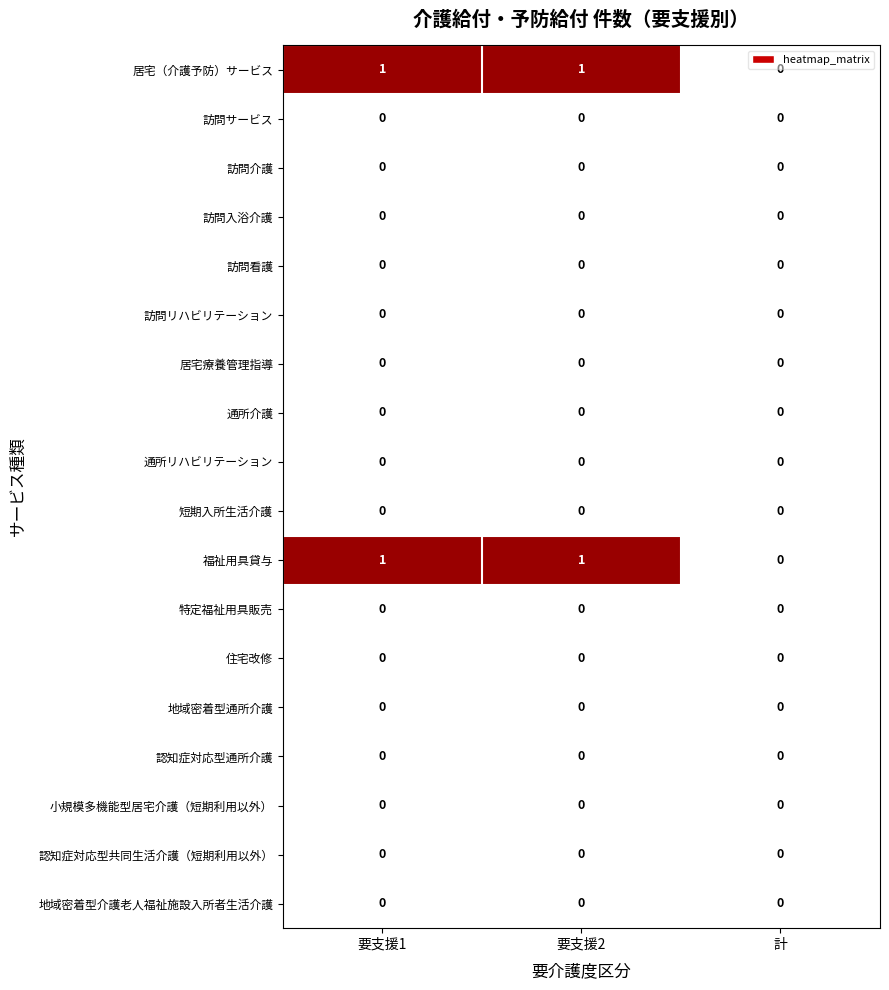

Is it true that 認知症対応型共同生活介護（短期利用以外） equals 0 at 要支援2?

True